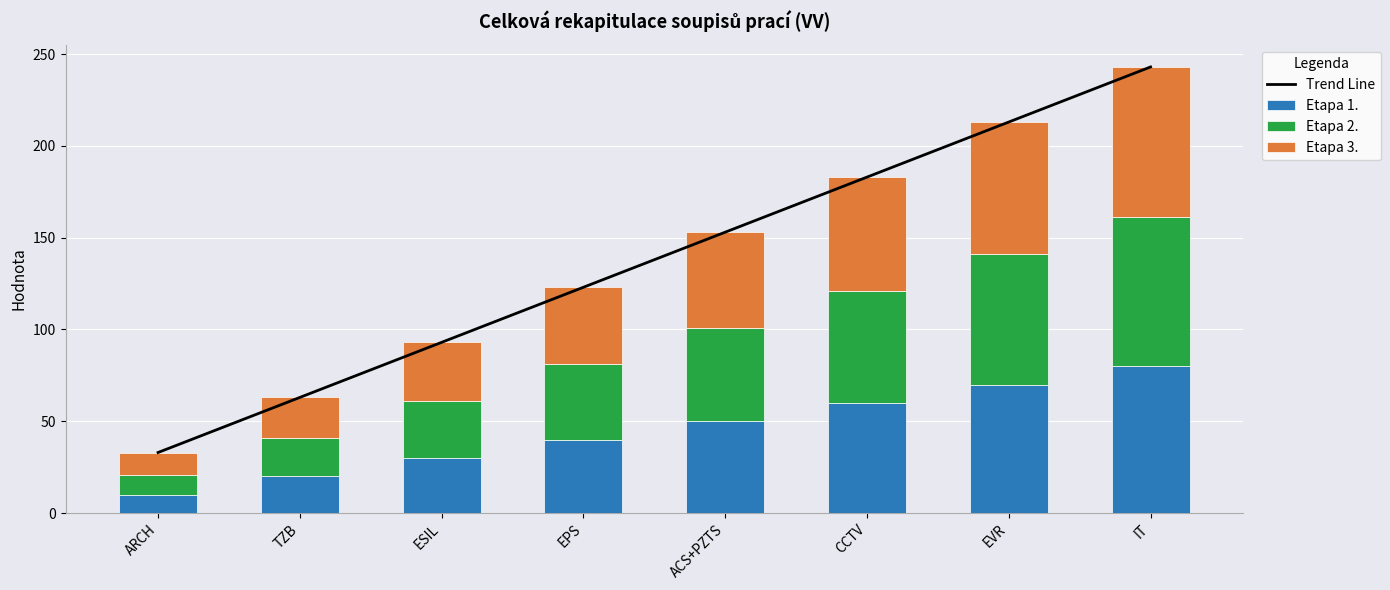

What is the total value across all series at ARCH?

33